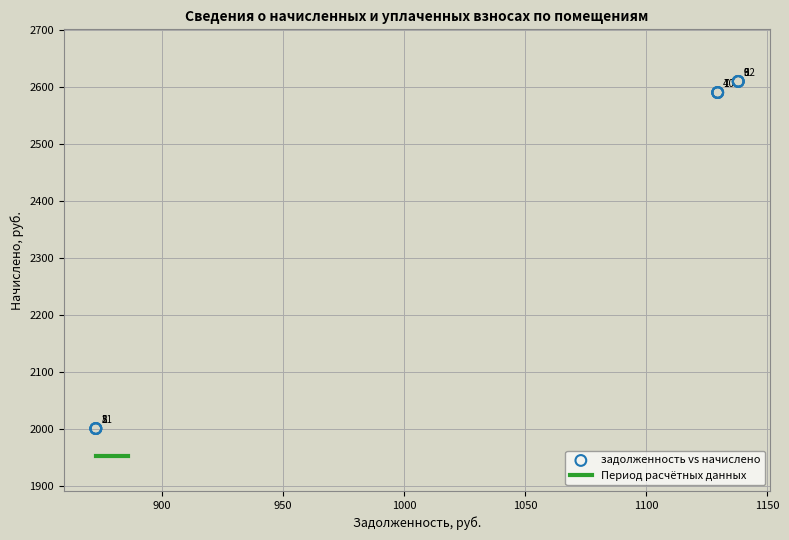

What Y value in the scatter plot is closest to 2304?

2589.6